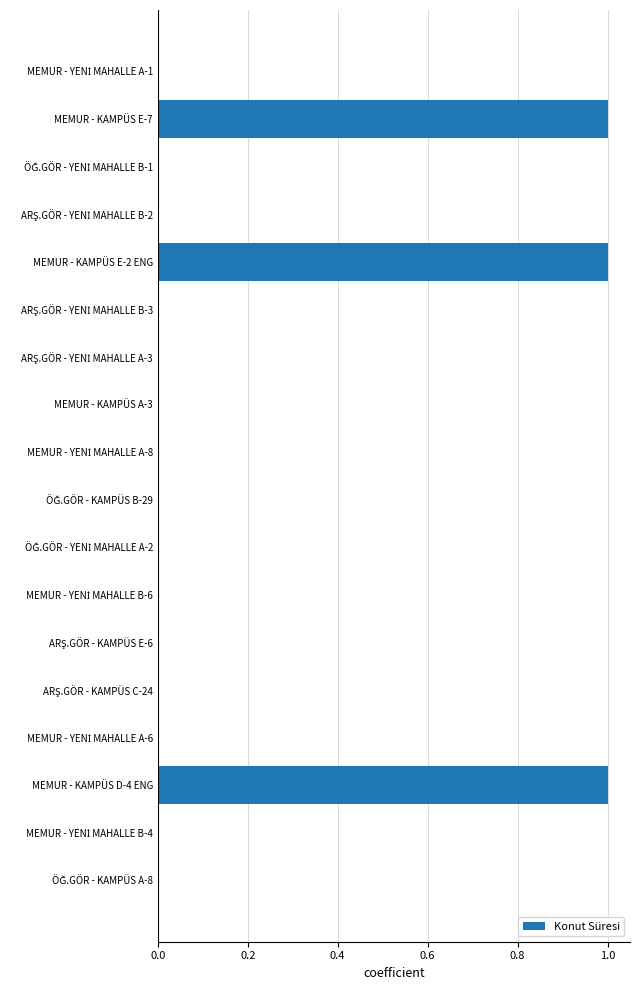

The value at MEMUR - KAMPÜS D-4 ENG is 1. True or false?

True